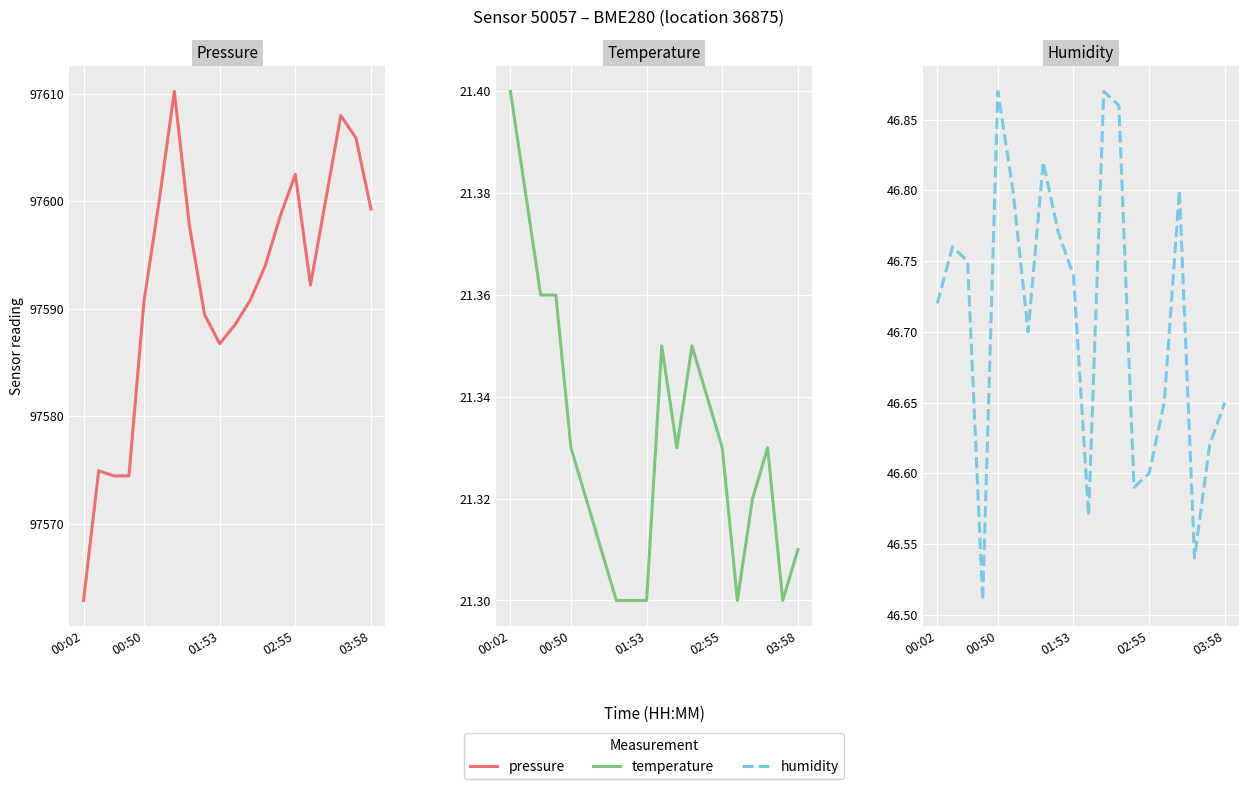

What is the difference between the maximum and minimum values in the humidity series?

0.4